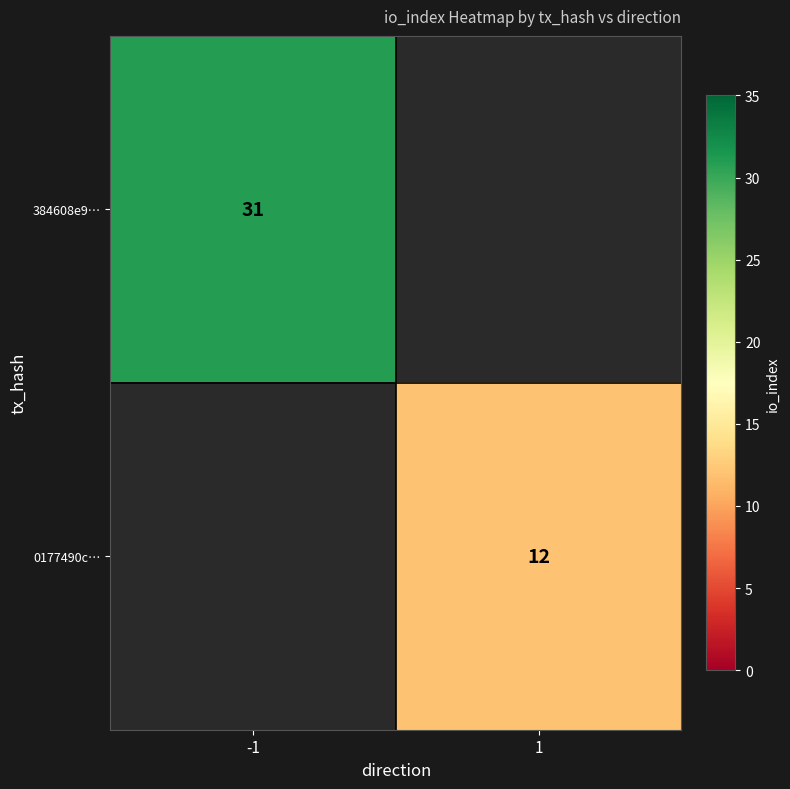

The 0177490c… series shows 3.4 at 1. True or false?

False